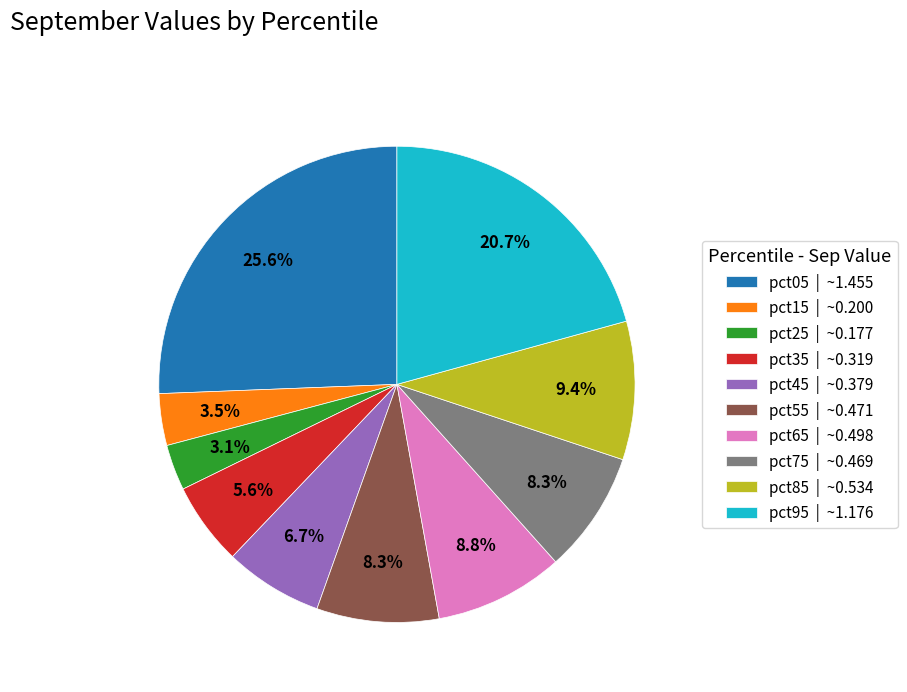

To the nearest percent, what is the combined percentage of pct85 and pct35?

15%